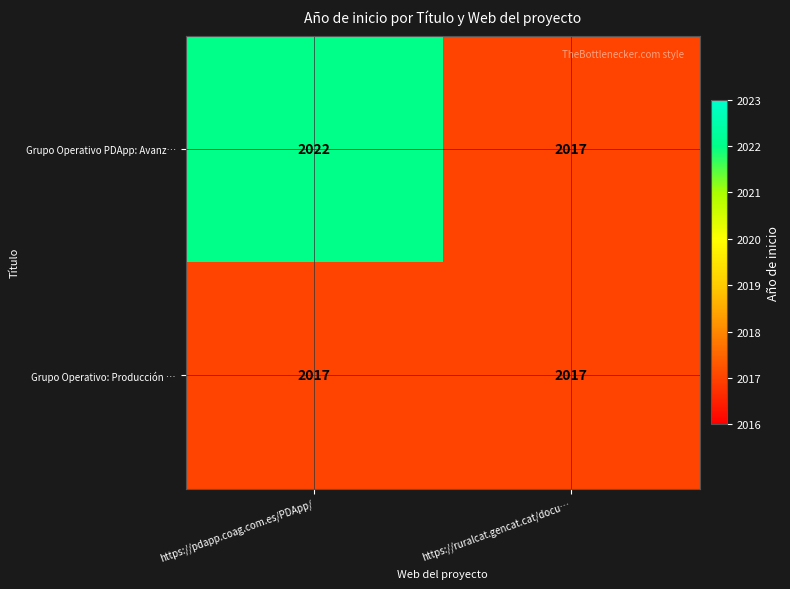

Between https://pdapp.coag.com.es/PDApp/ and https://ruralcat.gencat.cat/docu…, which series saw the biggest shift?

Grupo Operativo PDApp: Avanz…